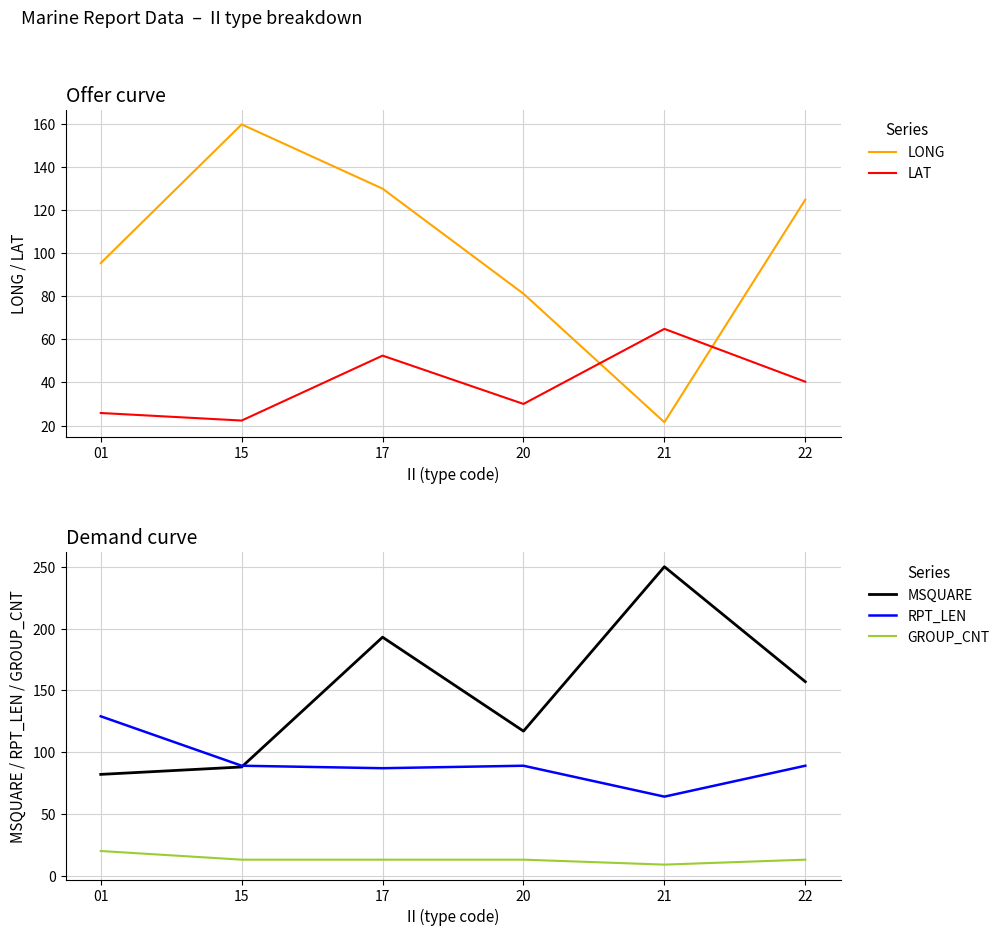

Rank the categories by LAT value from highest to lowest.

21, 17, 22, 20, 01, 15